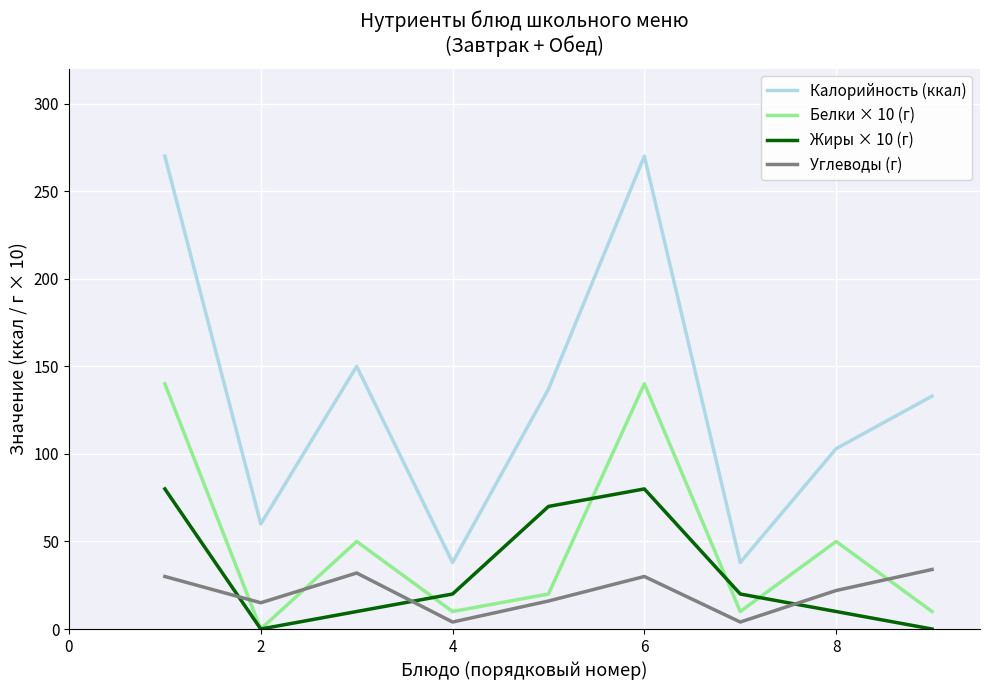

Is this an area chart (filled region under the line)?

No